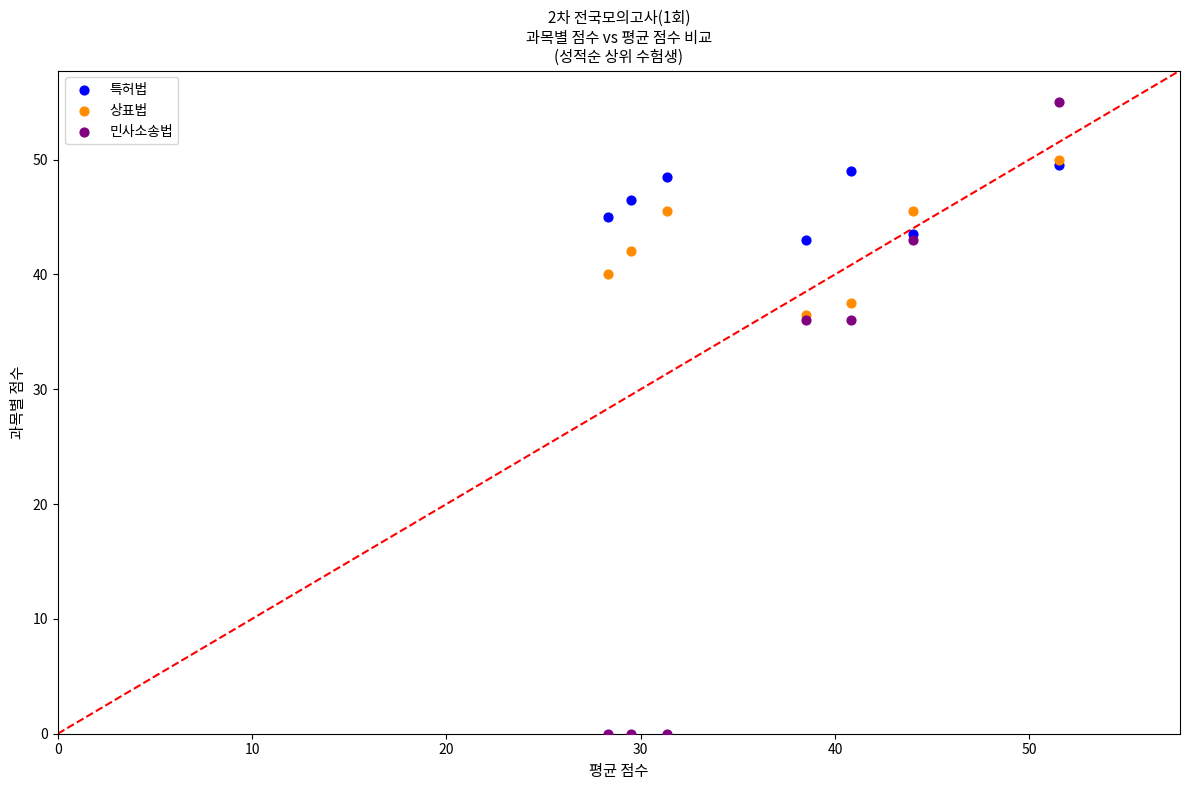

Which series contains the lowest Y value?

민사소송법